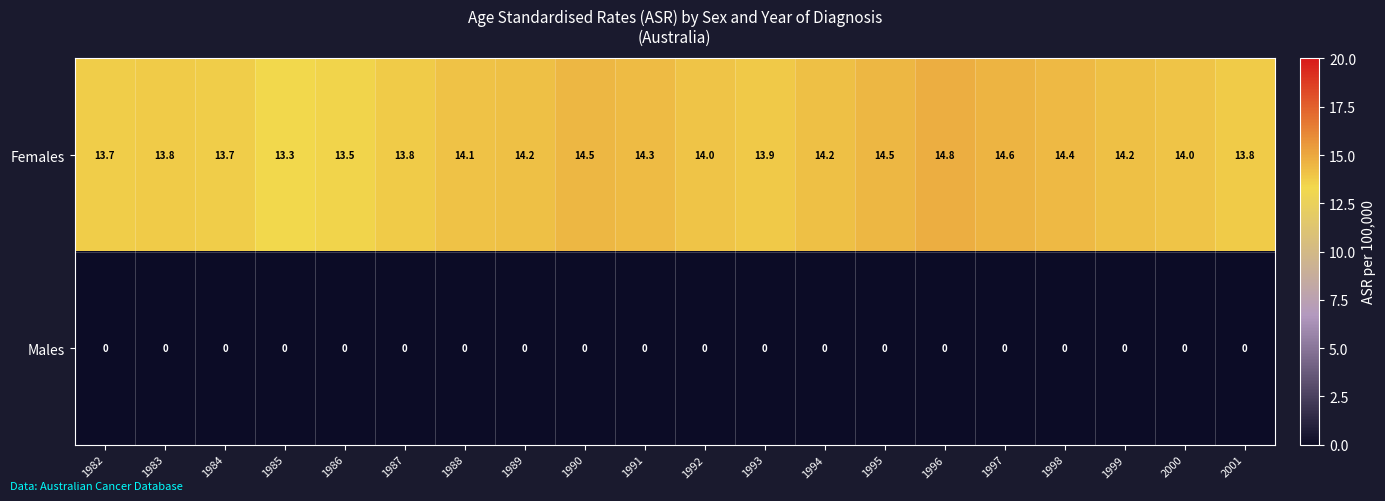

At which category is the sum across all series the highest?

1996